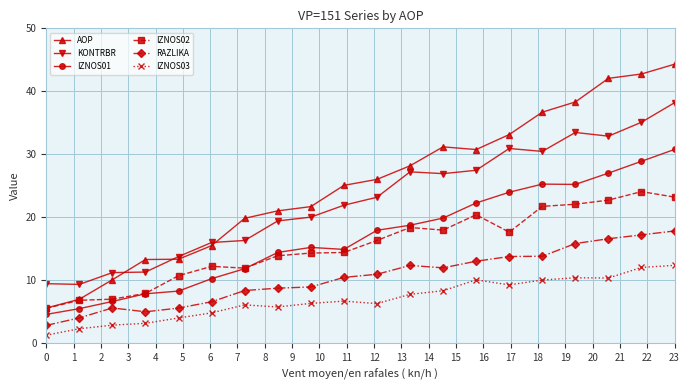

What is the value of the IZNOS02 point at the 3rd from the left?

7.0